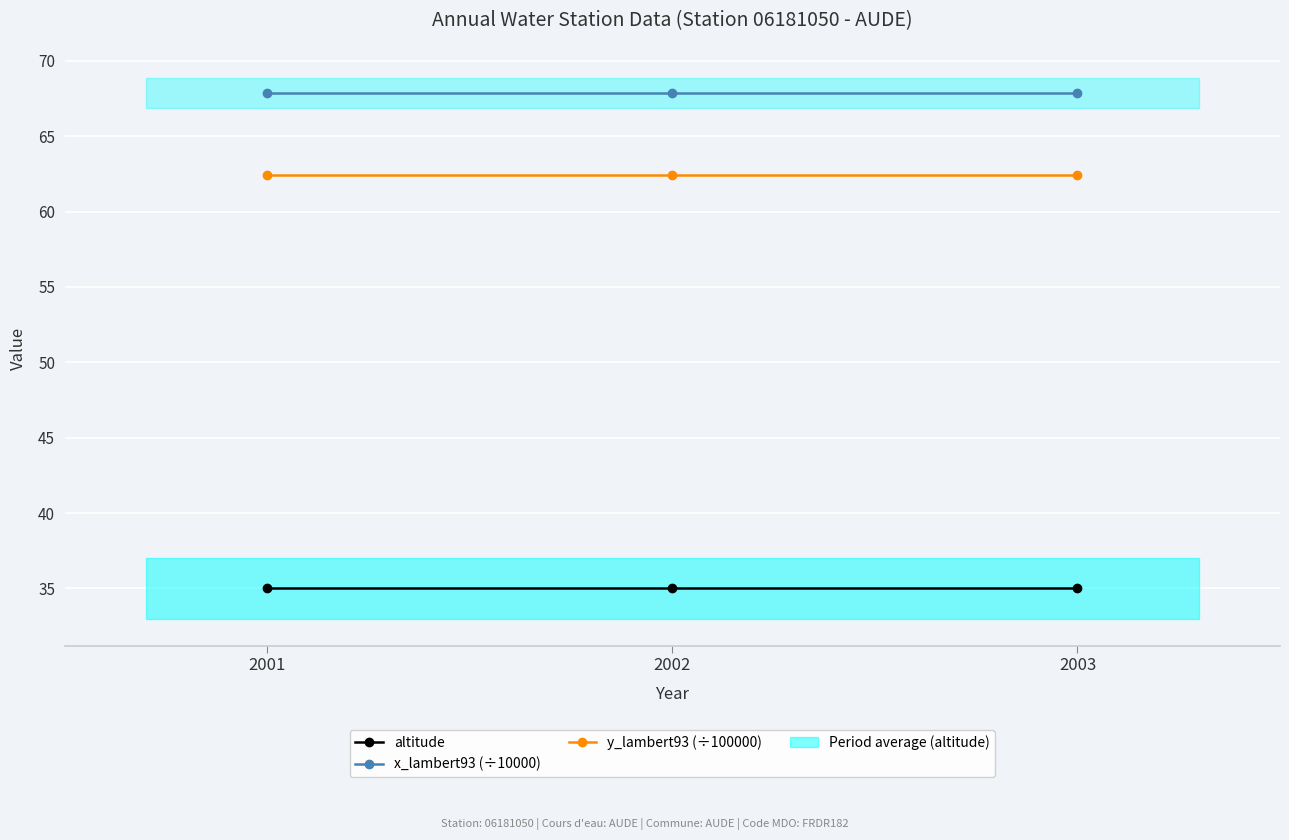

Between 2002 and 2001, which is larger?

2002